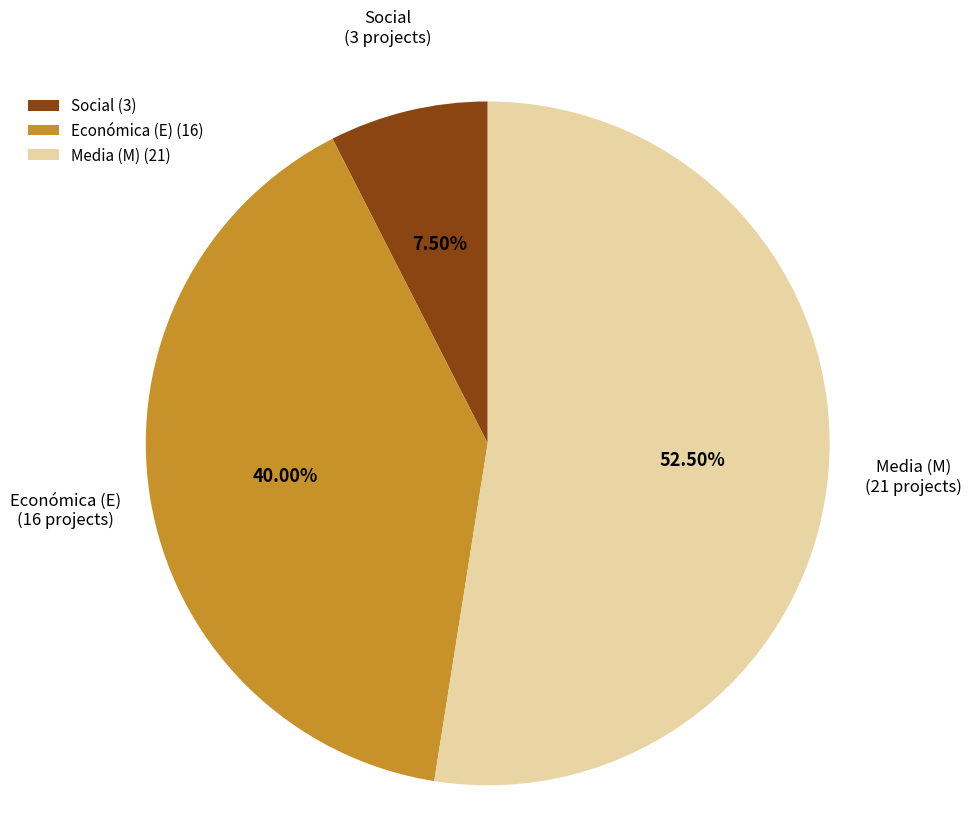

Which has a higher value, Económica (E) (16) or Media (M) (21)?

Media (M) (21)